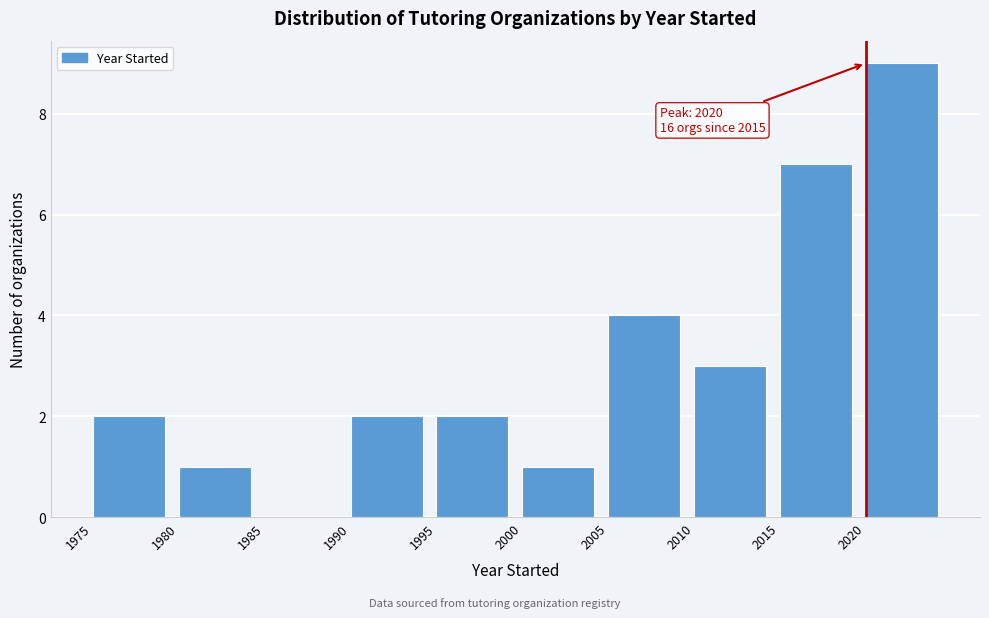

Which range on the x-axis has the tallest bar?

2020 to 2025